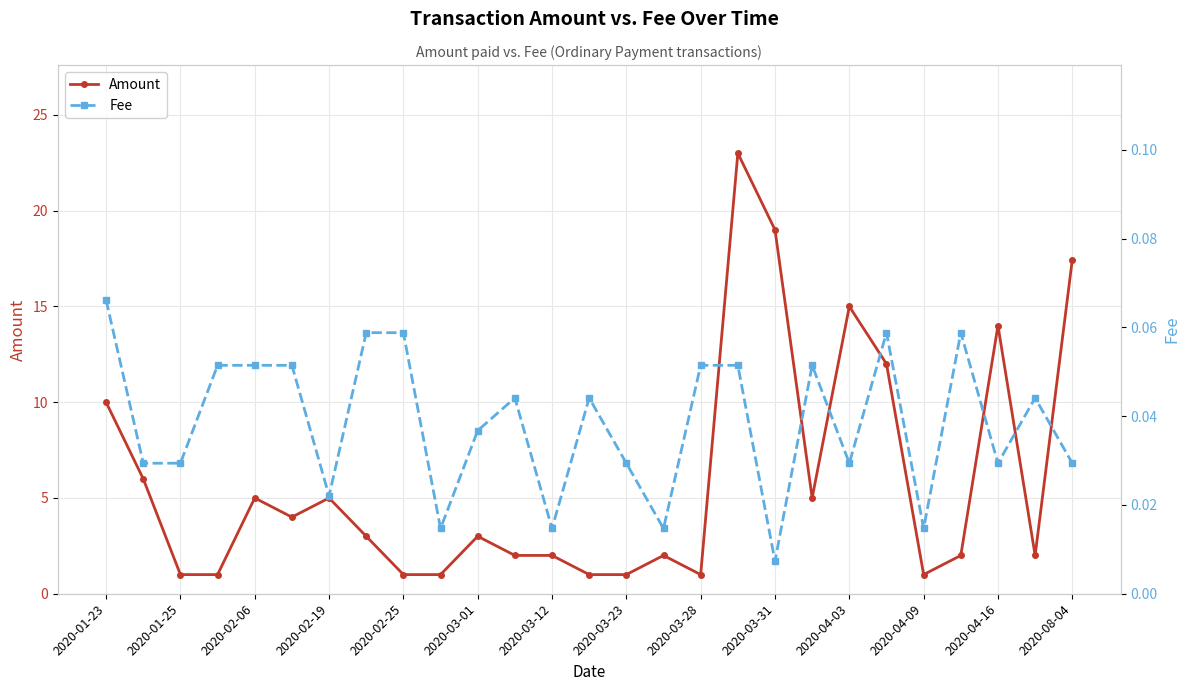

True or false: Fee and Amount cross at least once.

False